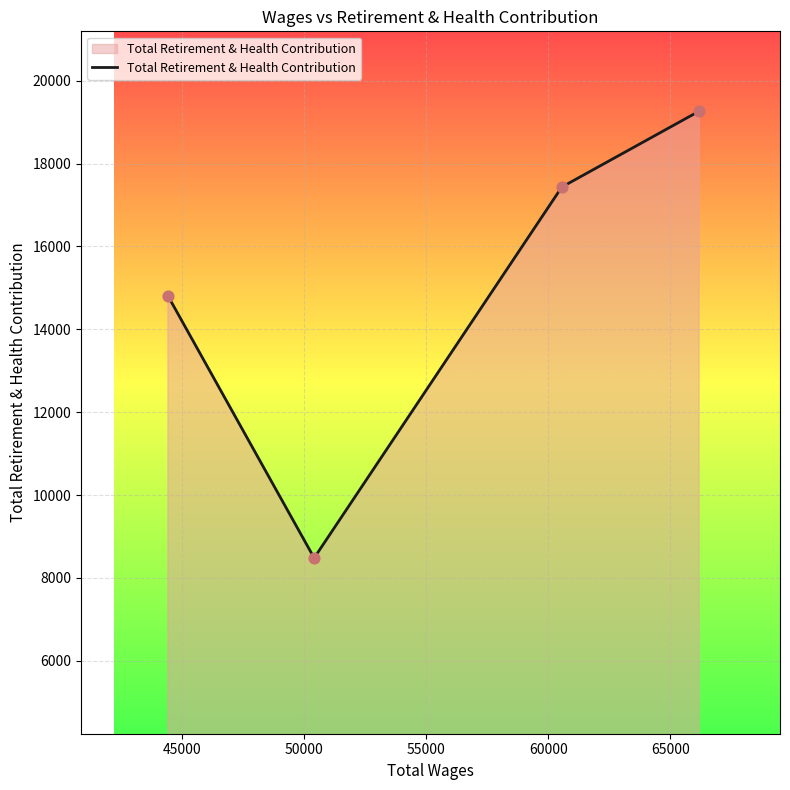

How many interior local valleys (lower than both neighbors) does the data have?

1